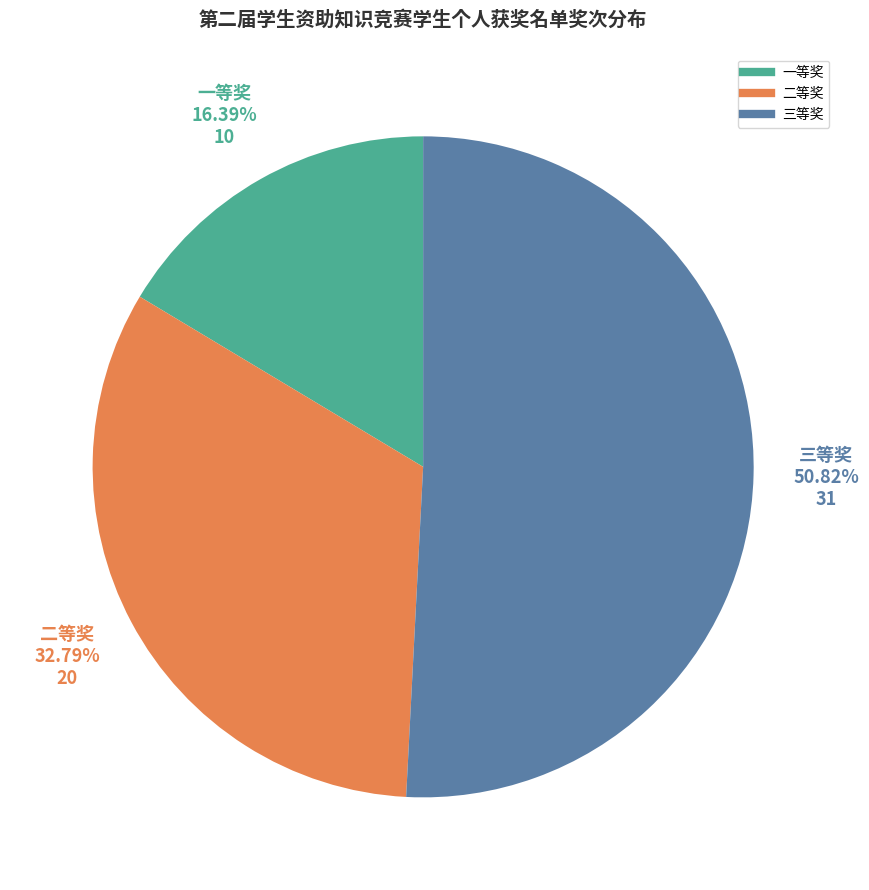

Which slice is the smallest?

一等奖